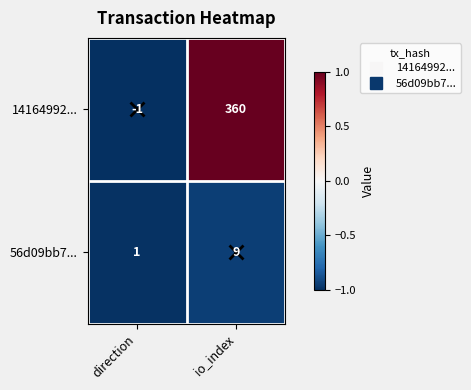

Which label corresponds to the smallest value in the chart?

direction